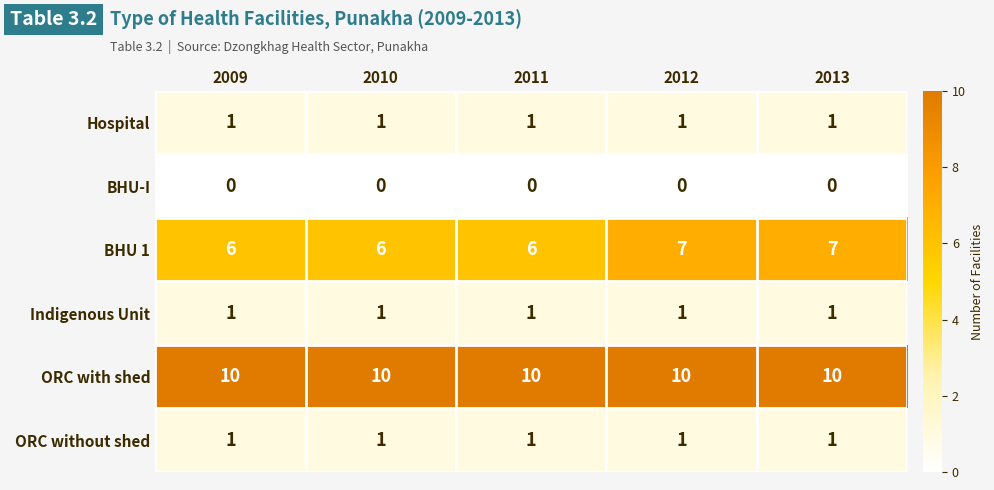

What is the total value across all series at 2012?

20